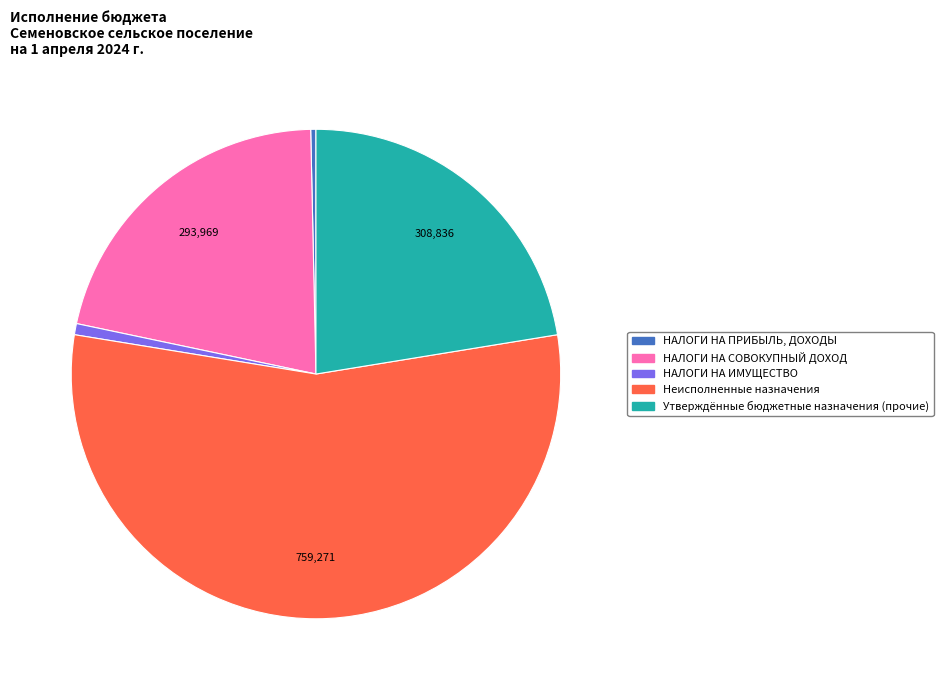

Combined, do НАЛОГИ НА СОВОКУПНЫЙ ДОХОД and НАЛОГИ НА ИМУЩЕСТВО account for over 50%?

No